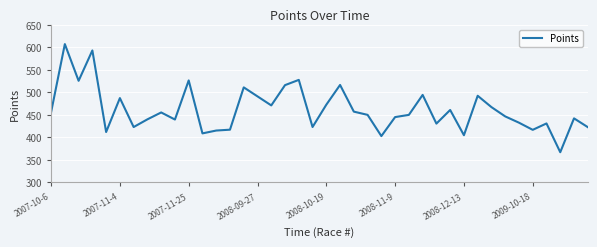

What is the minimum value shown in the chart?

367.0